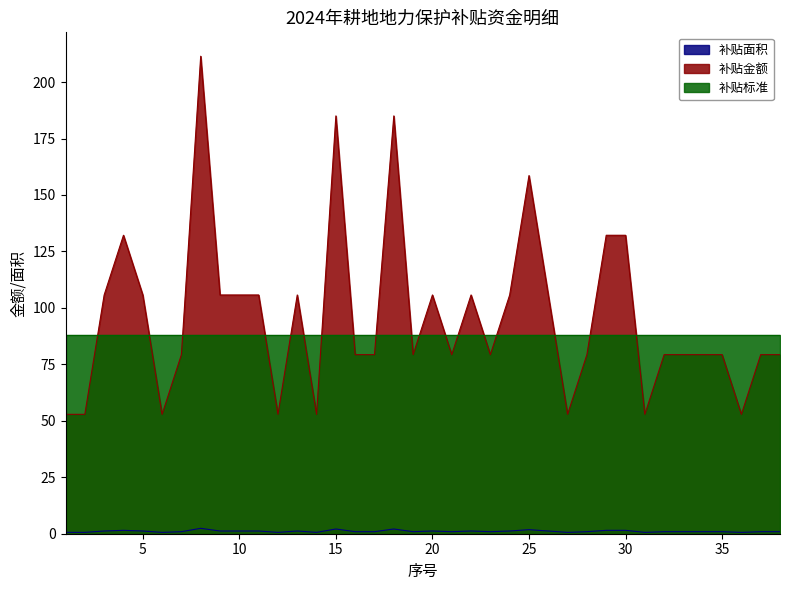

Is the value of 补贴面积 at 31 greater than the value of 补贴金额 at 34?

No